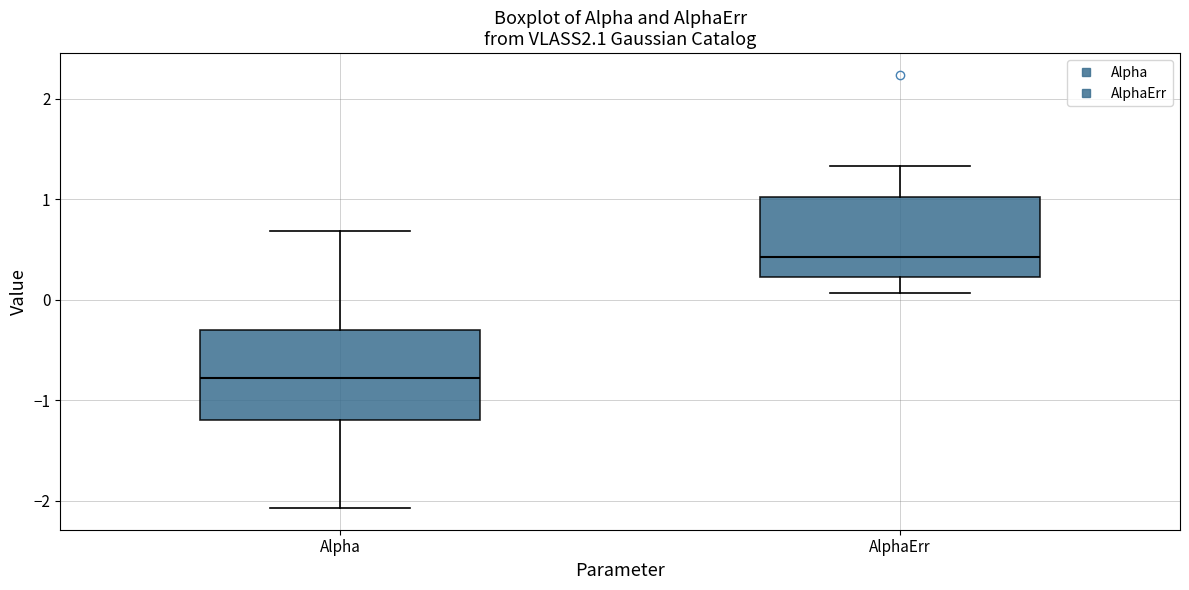

Where does the median line of the box for AlphaErr sit on the y-axis? The values are not printed on the chart, so give them approximately, as read against the axis.

0.4